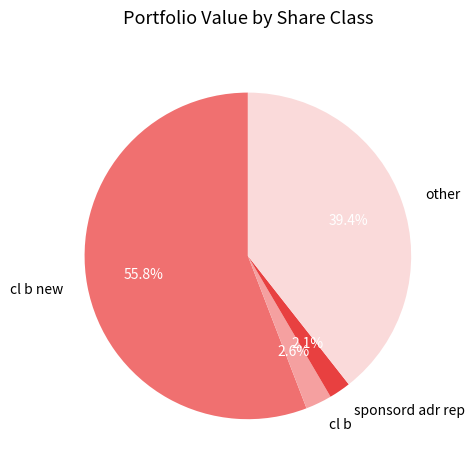

Which slice is the largest?

cl b new